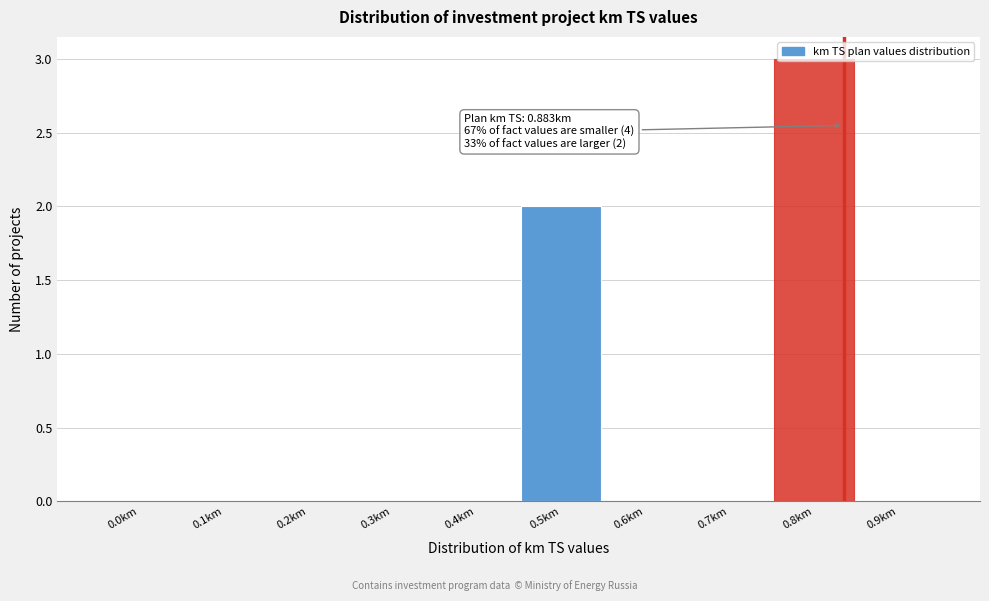

What is the greatest value displayed?

3